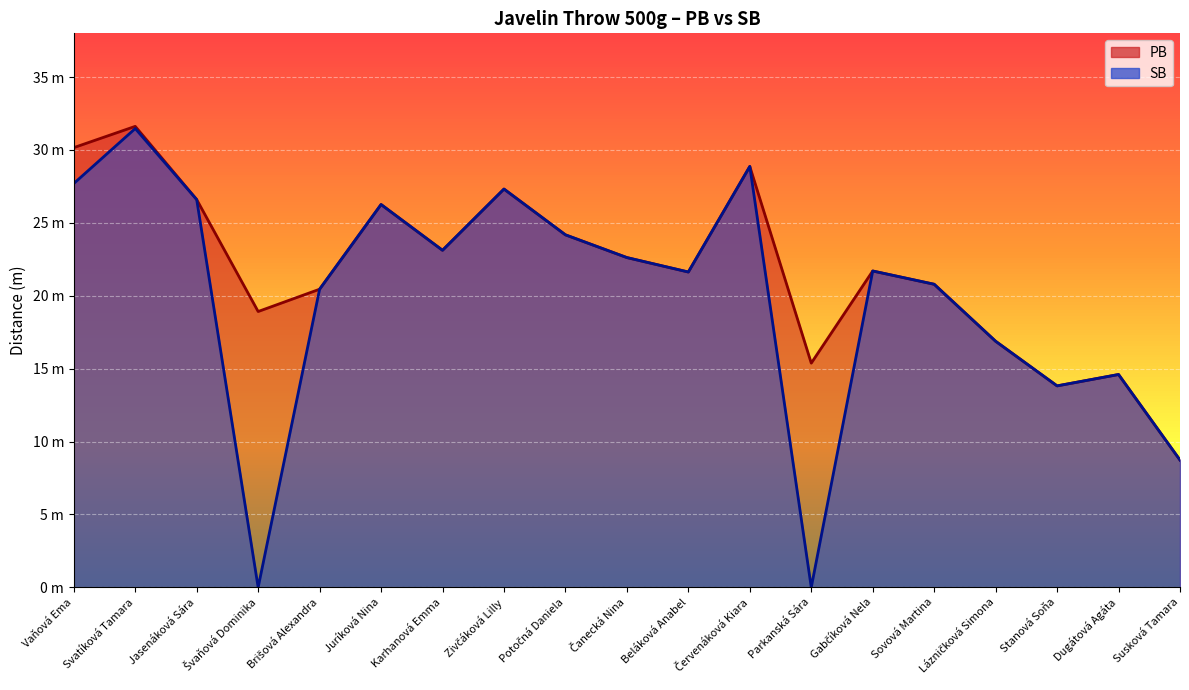

Reading left to right, what are all the values shown in this chart?

PB: Vaňová Ema=30.2	Svatíková Tamara=31.6	Jasenáková Sára=26.6	Švaňová Dominika=18.9	Brišová Alexandra=20.4	Juríková Nina=26.3	Karhanová Emma=23.1	Zivčáková Lilly=27.3	Potočná Daniela=24.2	Čanecká Nina=22.6	Beláková Anabel=21.6	Červenáková Kiara=28.9	Parkanská Sára=15.4	Gabčíková Nela=21.7	Sovová Martina=20.8	Lázničková Simona=16.9	Stanová Soňa=13.8	Dugátová Agáta=14.6	Susková Tamara=8.7
SB: Vaňová Ema=27.7	Svatíková Tamara=31.5	Jasenáková Sára=26.6	Švaňová Dominika=0.0	Brišová Alexandra=20.4	Juríková Nina=26.3	Karhanová Emma=23.1	Zivčáková Lilly=27.3	Potočná Daniela=24.2	Čanecká Nina=22.6	Beláková Anabel=21.6	Červenáková Kiara=28.9	Parkanská Sára=0.0	Gabčíková Nela=21.7	Sovová Martina=20.8	Lázničková Simona=16.9	Stanová Soňa=13.8	Dugátová Agáta=14.6	Susková Tamara=8.7